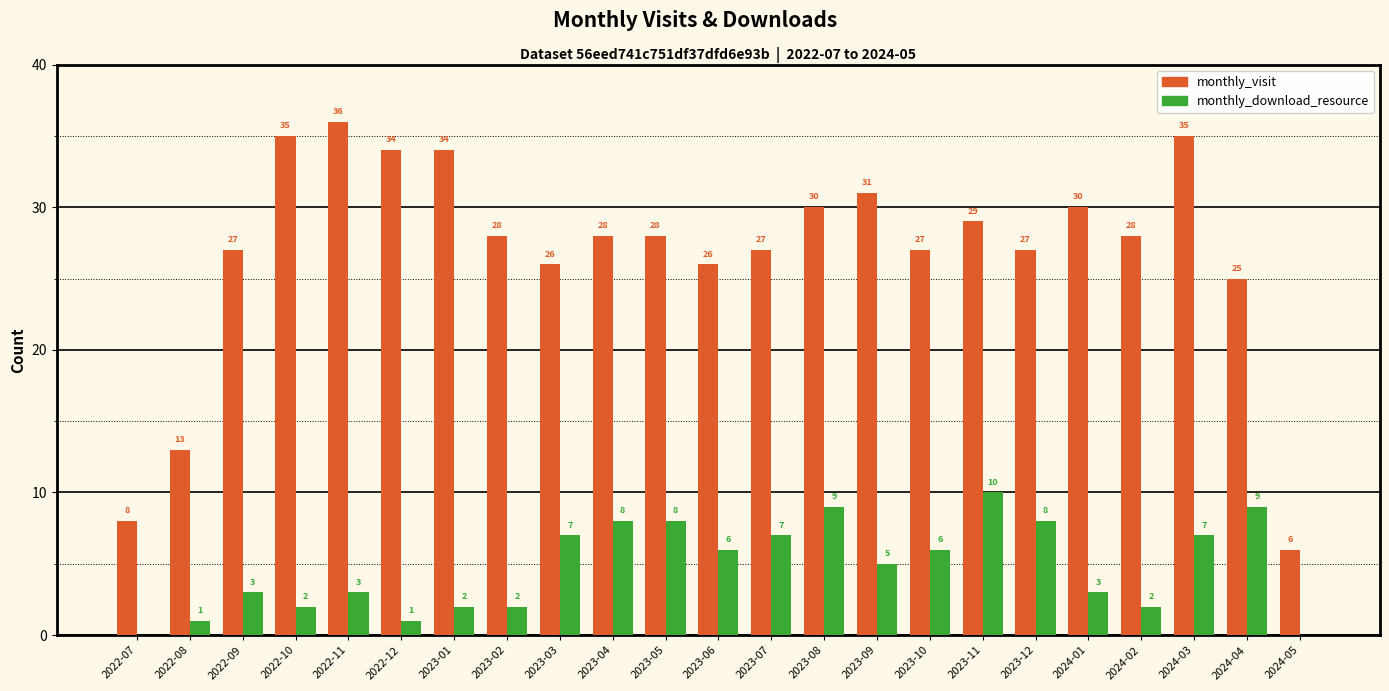

What is the maximum value for monthly_visit?

36